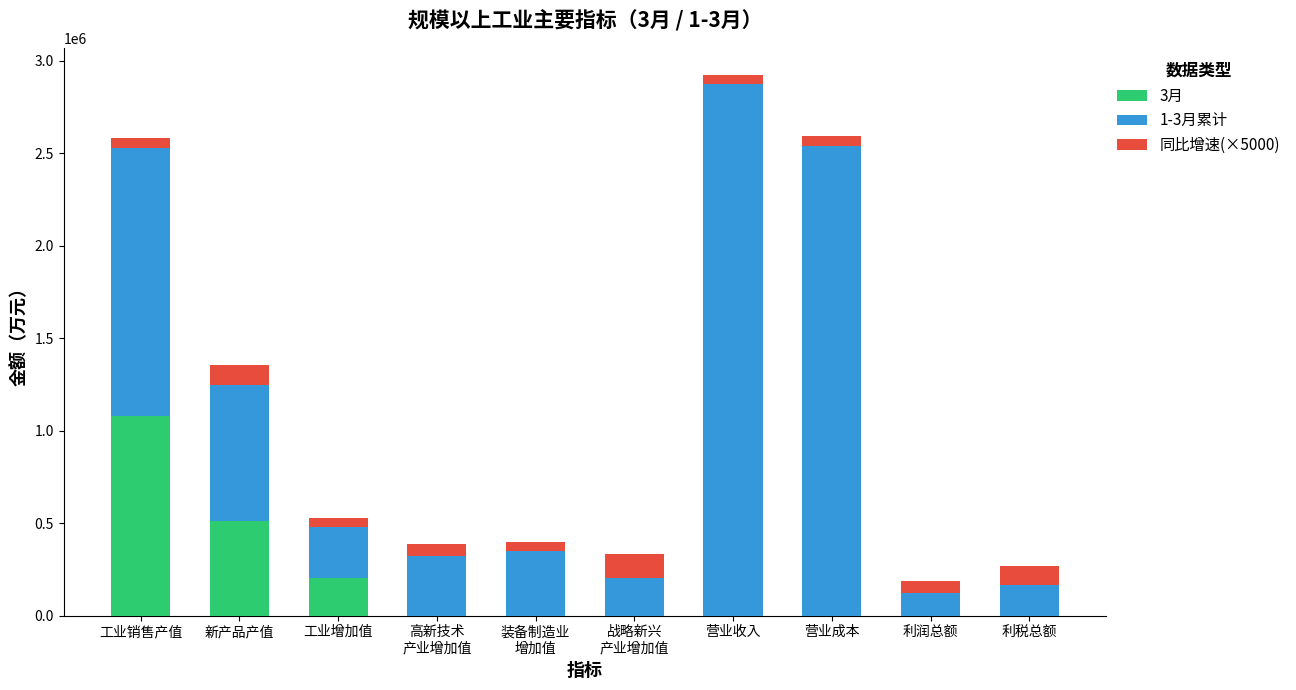

Does the chart contain stacked bars?

Yes